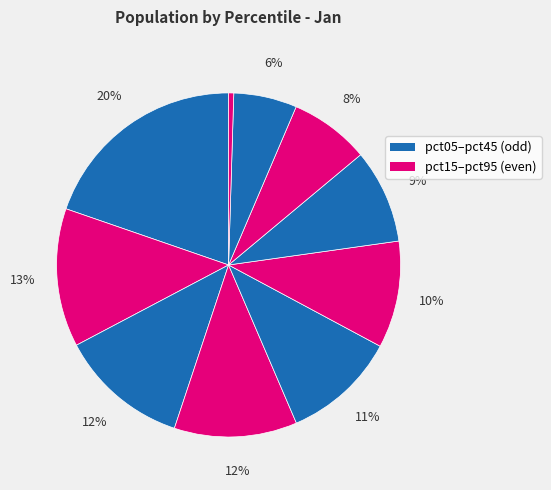

What is the largest slice in the pie chart?

pct05